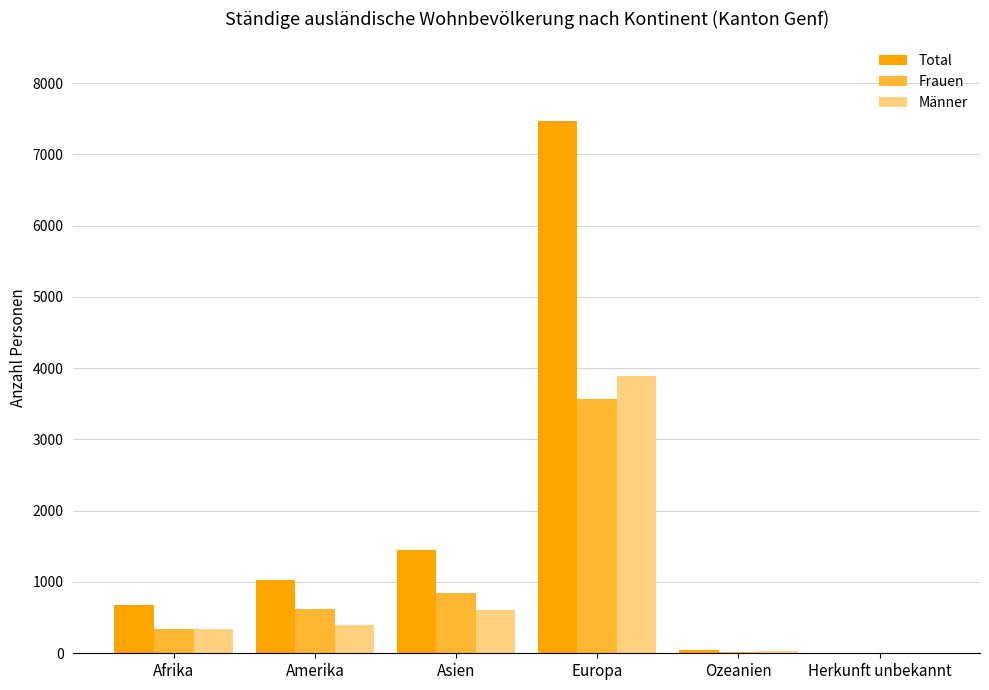

What is the maximum value shown in the chart?

7465